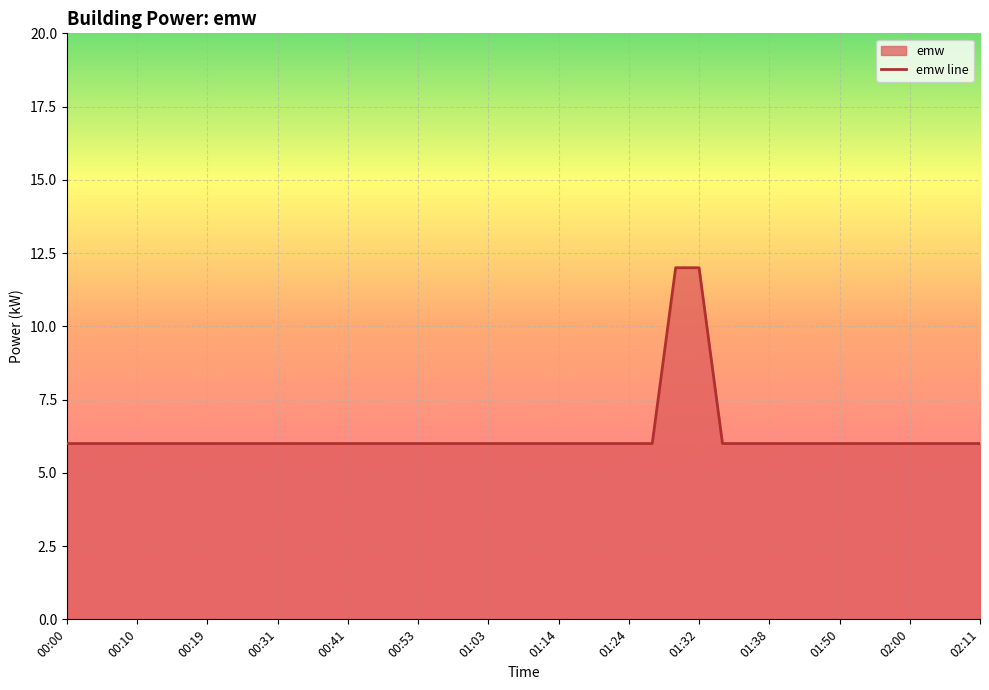

How many values are between 6 and 7?

38